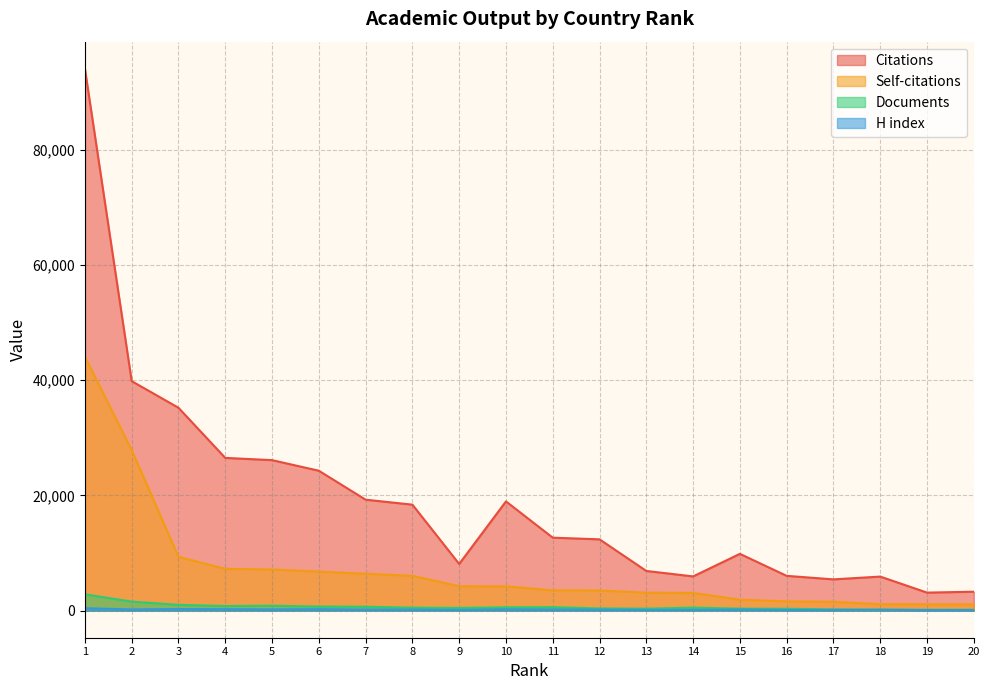

Which category has the lowest value across all series?

19